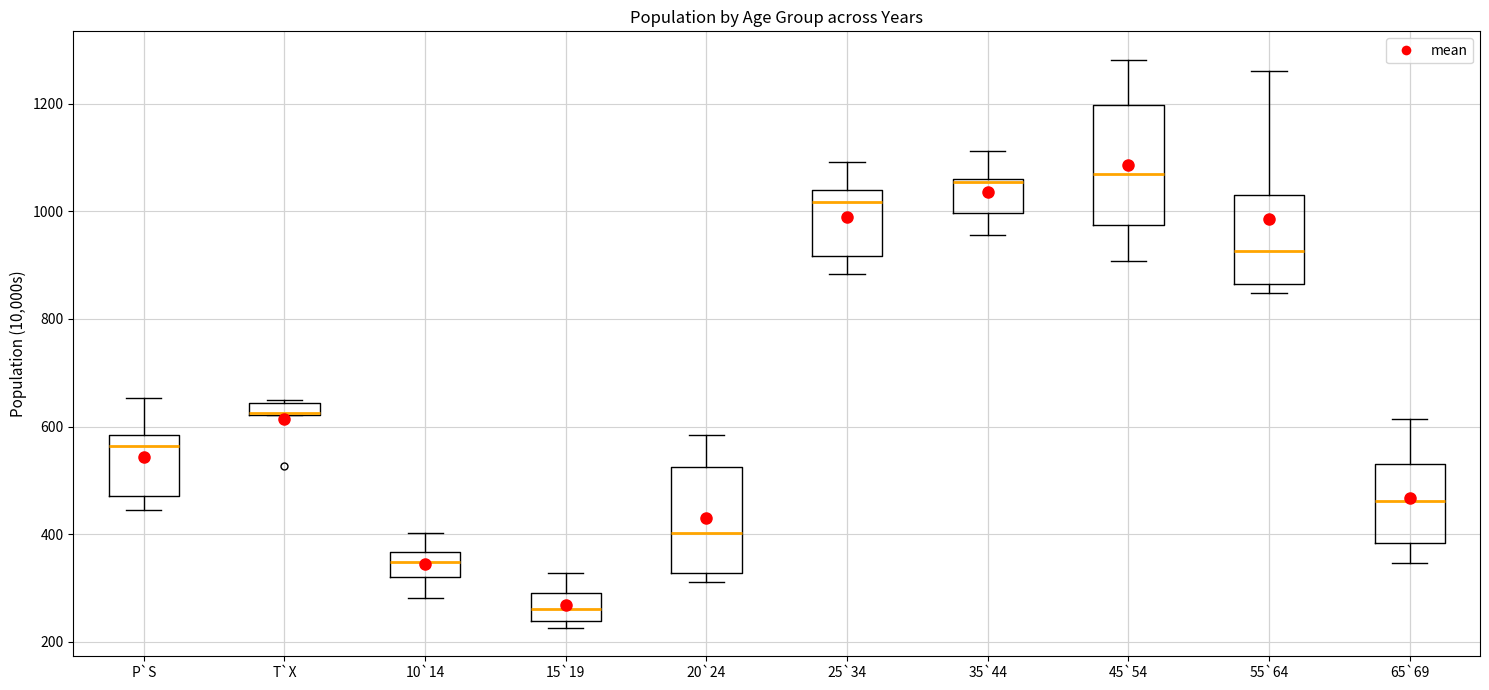

Comparing the boxes themselves (not the whiskers), which one is the tallest?

45`54